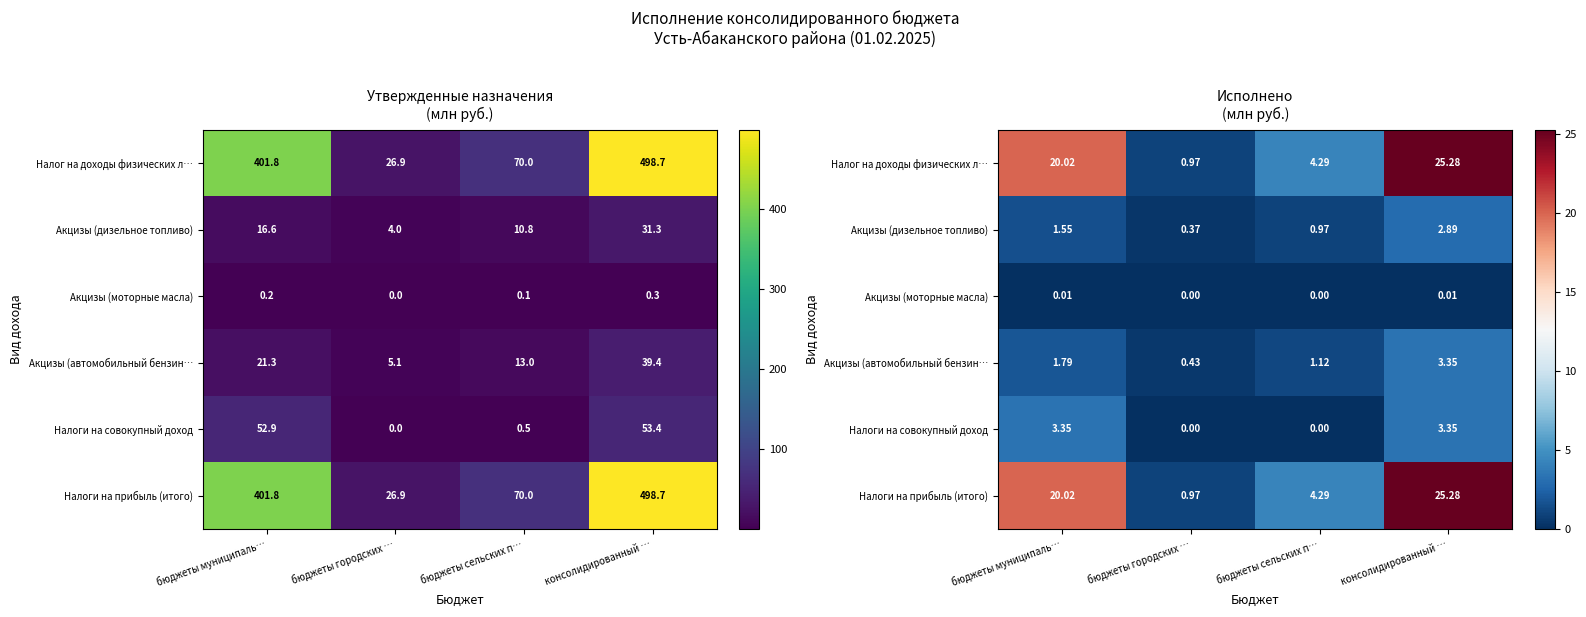

At which category is the sum across all series the highest?

консолидированный …